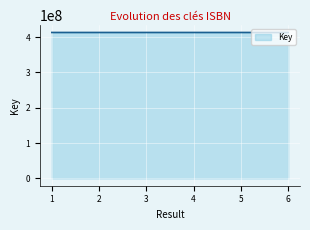

What is the minimum value shown in the chart?

413231977